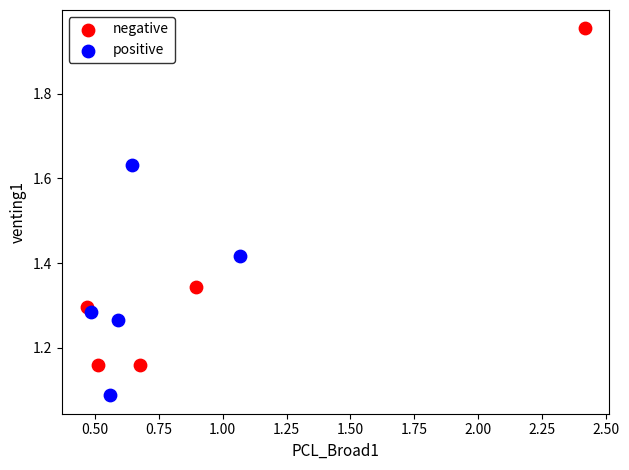

Which series has the widest spread of Y values?

negative